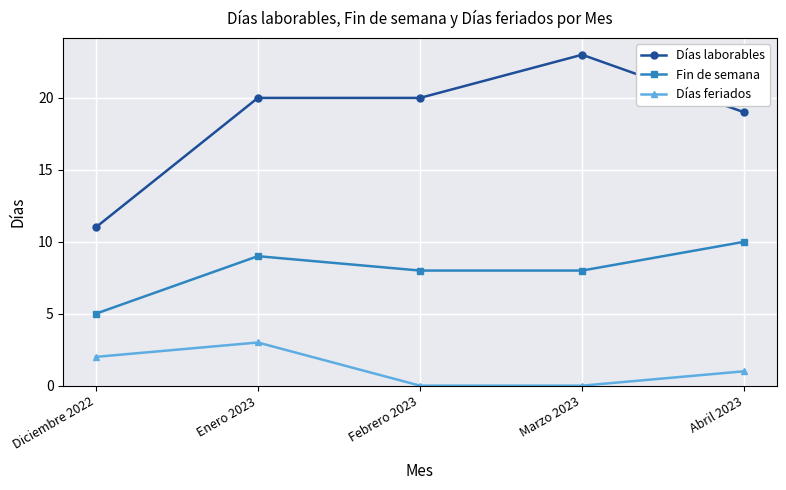

List the series in order of their overall mean, lowest first.

Días feriados, Fin de semana, Días laborables